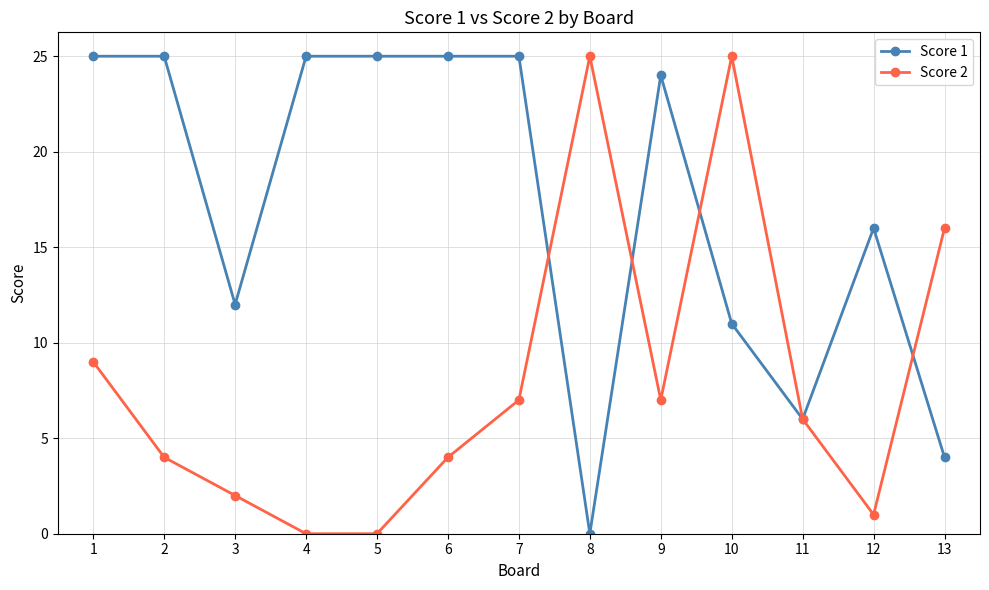

Is it true that Score 2 equals 5 at 6?

False